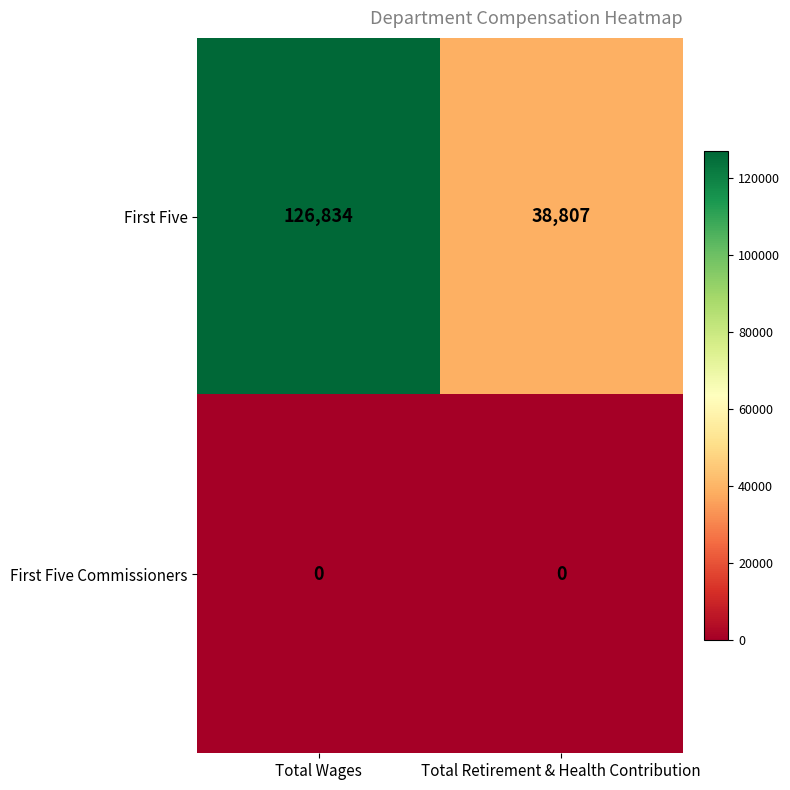

The value of First Five Commissioners at Total Wages is 0. True or false?

True